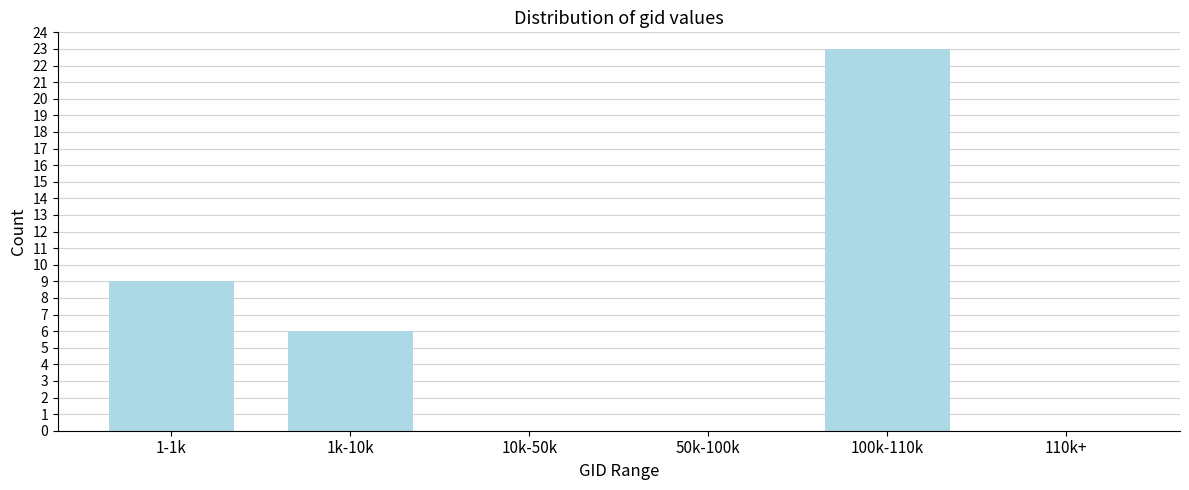

Reading right to left, extract all data points from this chart.

110k+=0	100k-110k=23	50k-100k=0	10k-50k=0	1k-10k=6	1-1k=9